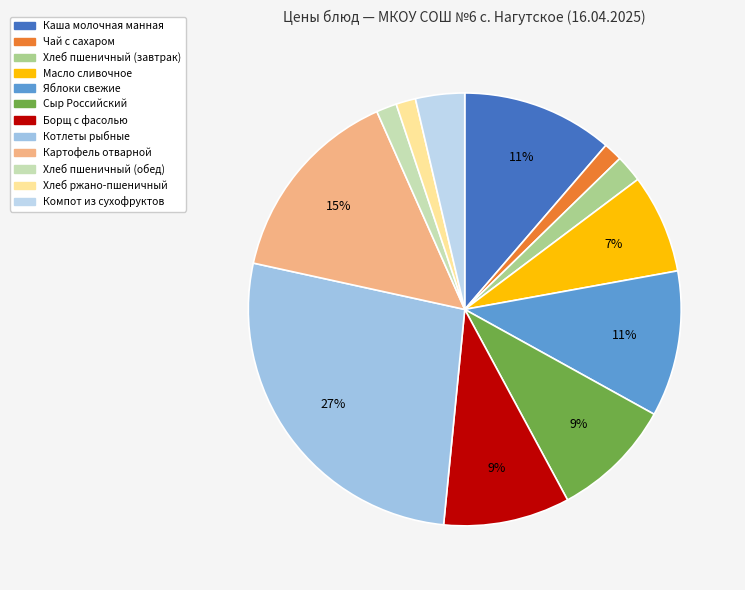

What is the change in value from Масло сливочное to Компот из сухофруктов?

-4.9